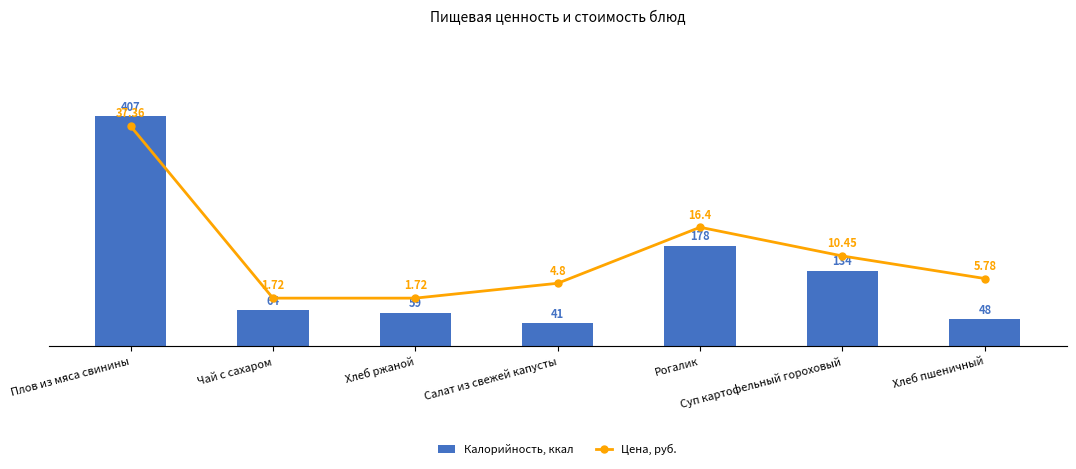

What is the total value across all series at Плов из мяса свинины?

444.4